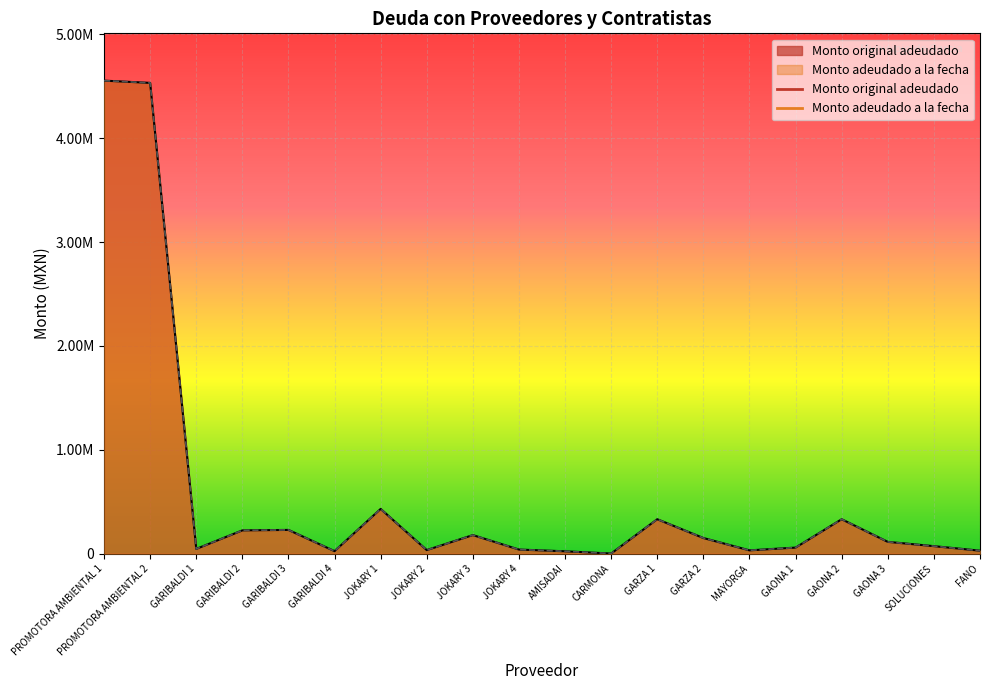

Reading left to right, transcribe all the data shown in this chart.

Monto original adeudado: 4554571.4	4532935.6	45601.9	224298.8	228738.7	24304.3	431009.6	34336.0	178872.0	39672.0	22942.5	1392.0	331760.0	150800.0	31900.0	58498.8	331618.2	113664.9	72391.5	28710.0
Monto adeudado a la fecha: 4554571.4	4532935.6	45601.9	224298.8	228738.7	24304.3	431009.6	34336.0	178872.0	39672.0	22942.5	1392.0	331760.0	150800.0	31900.0	58498.8	331618.2	113664.9	72391.5	28710.0